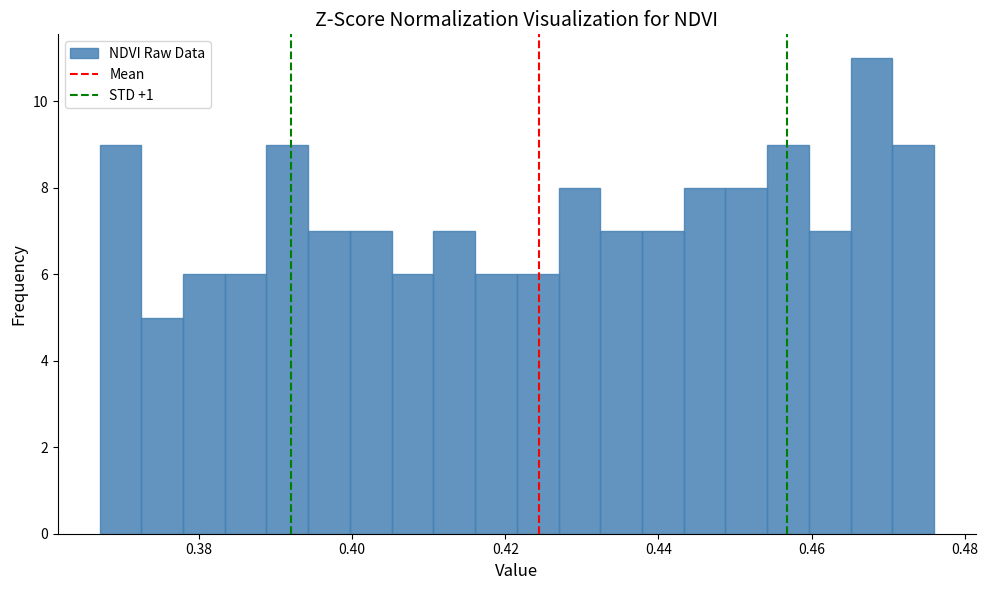

Read against the x-axis, roughly where is the centre of the tallest bar?

0.468